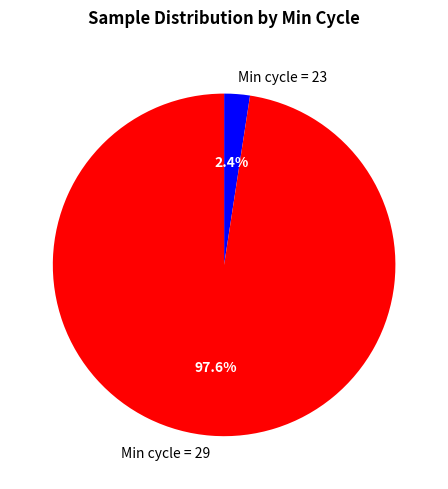

Between Min cycle = 23 and Min cycle = 29, which is larger?

Min cycle = 29